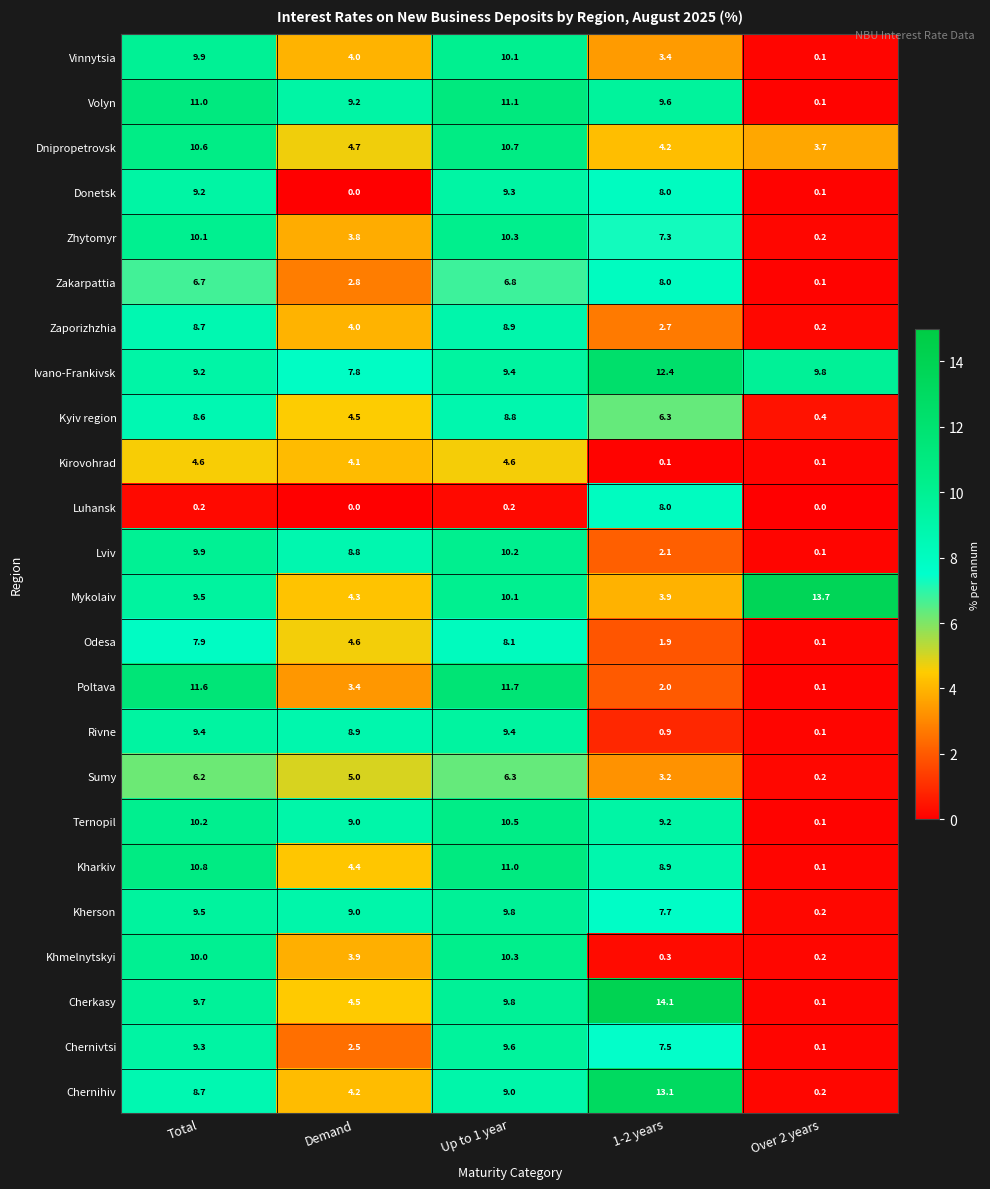

The Cherkasy series shows 9.8 at Up to 1 year. True or false?

True